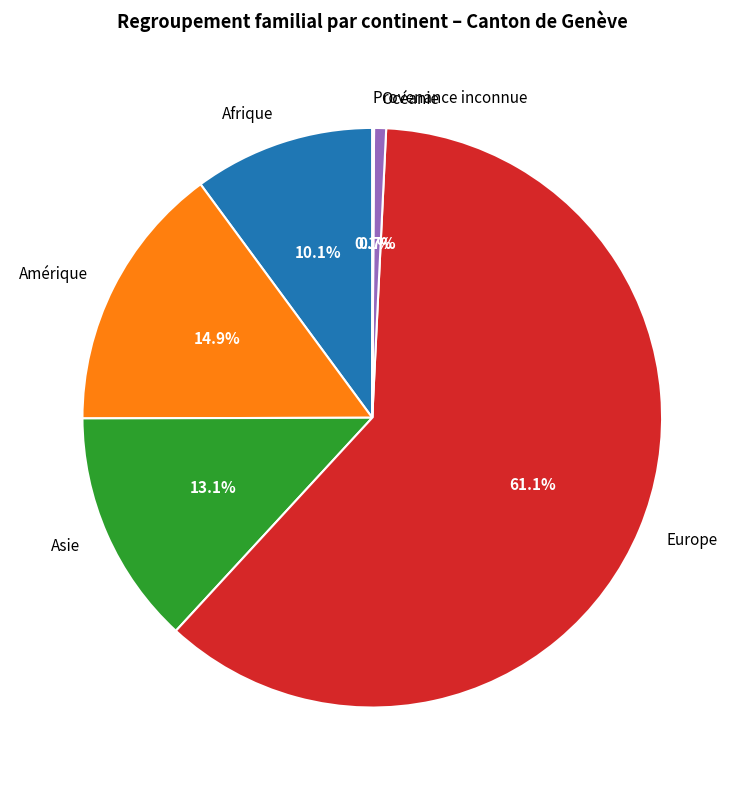

Which category has the biggest portion of the pie?

Europe